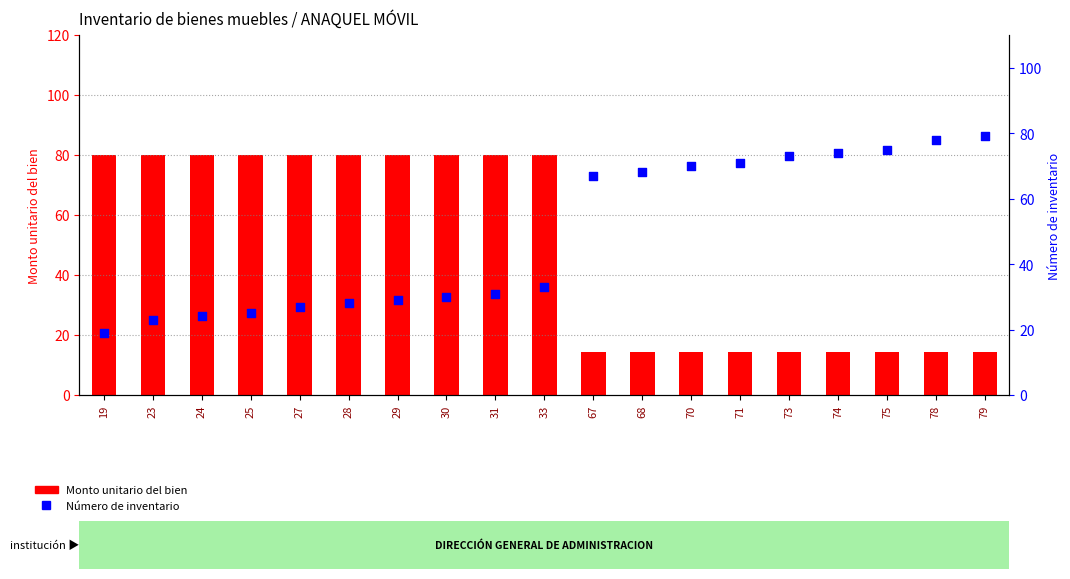

Is the value of Monto unitario del bien at 71 greater than the value of Número de inventario at 68?

No